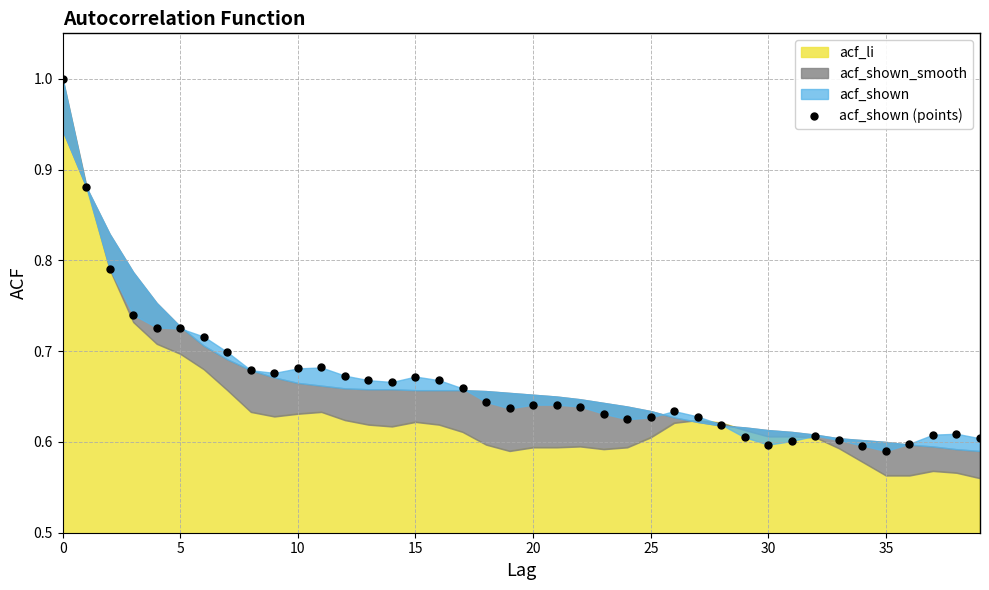

True or false: the data has more than 1 interior local peaks.

True